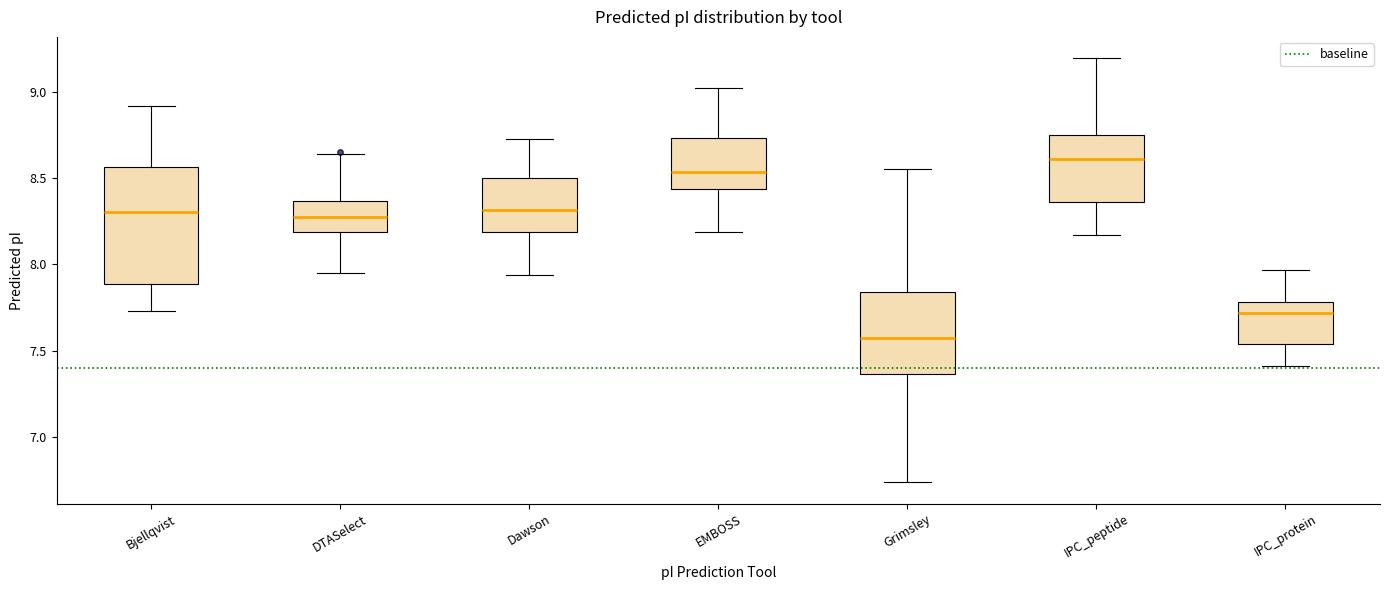

Which box has the highest median line?

IPC_peptide